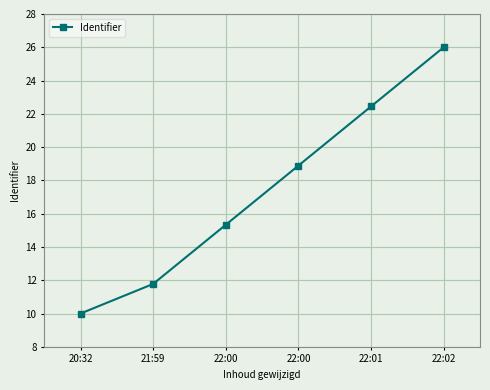

How many distinct data groups are displayed?

1